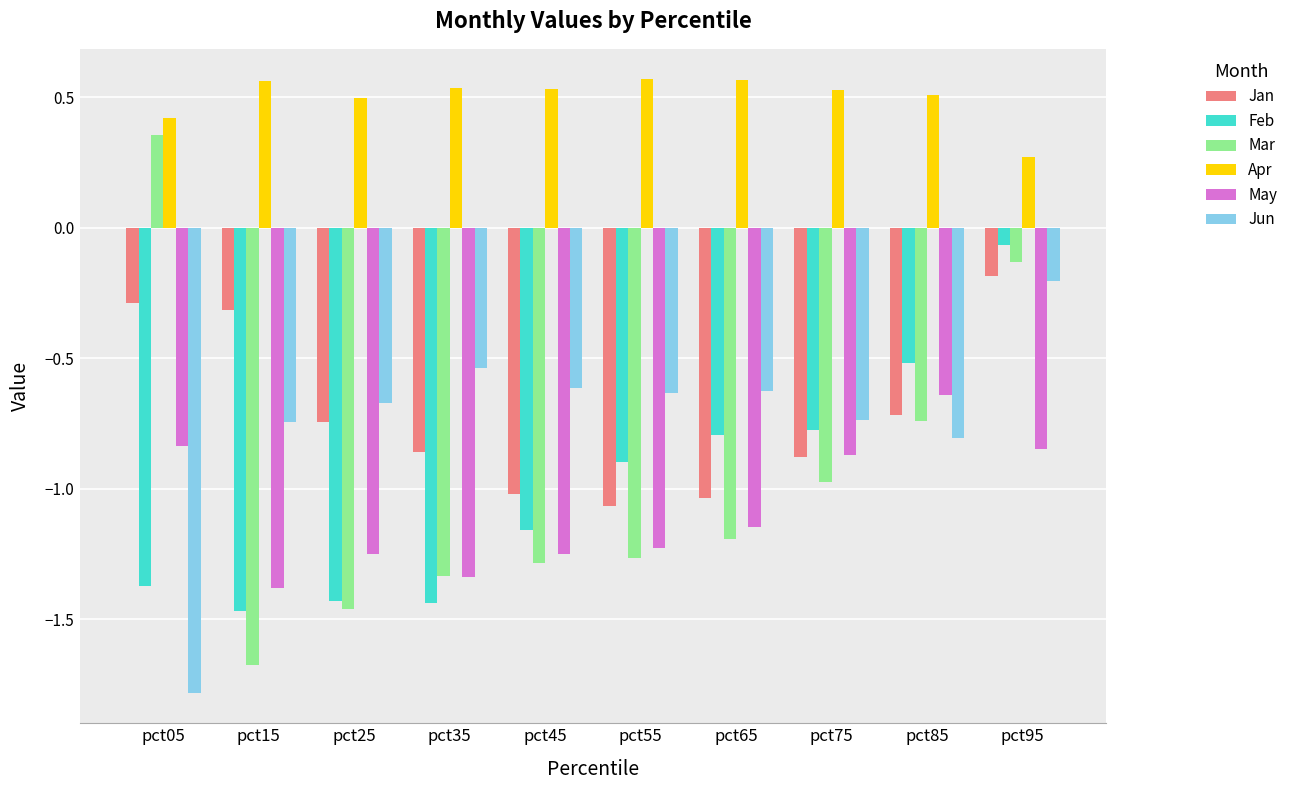

The value of Apr at pct25 is 0.5. True or false?

True